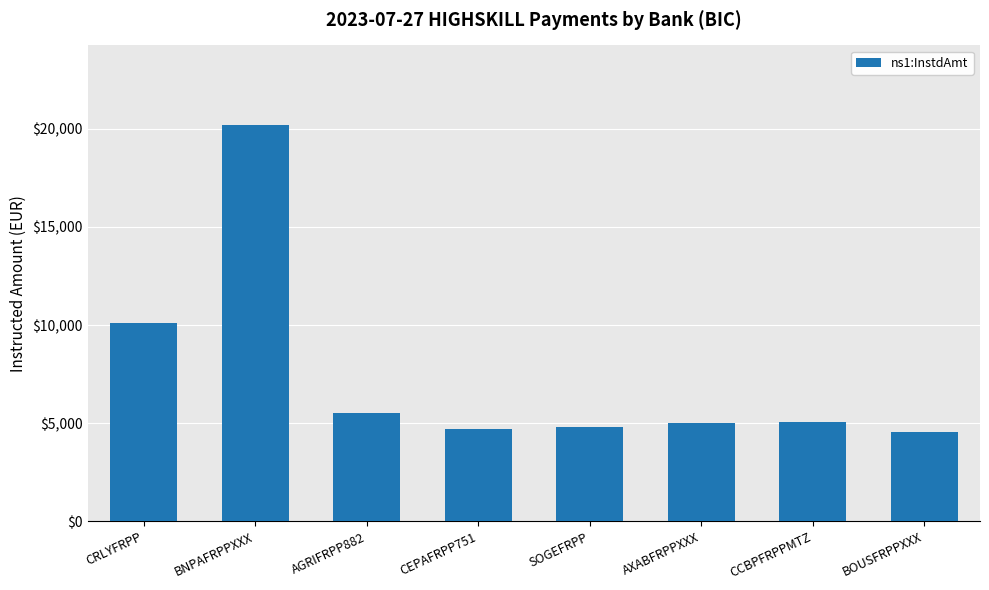

At which label is the value closest to 12395?

CRLYFRPP